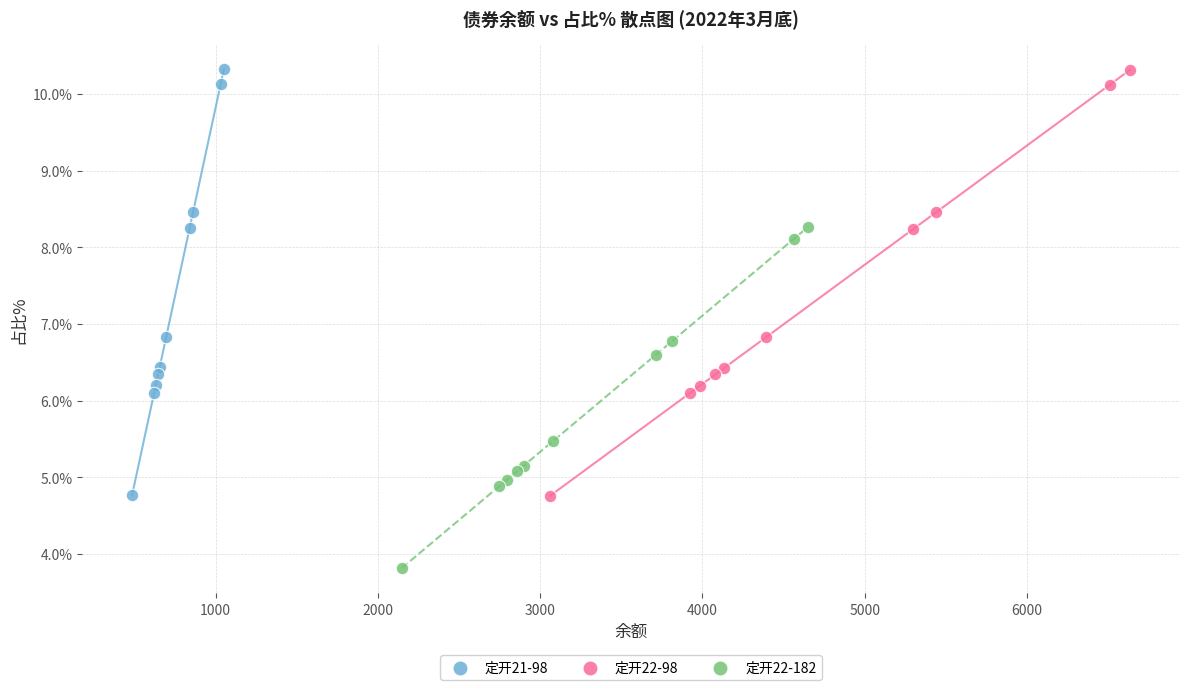

Which series has the widest spread of Y values?

定开21-98